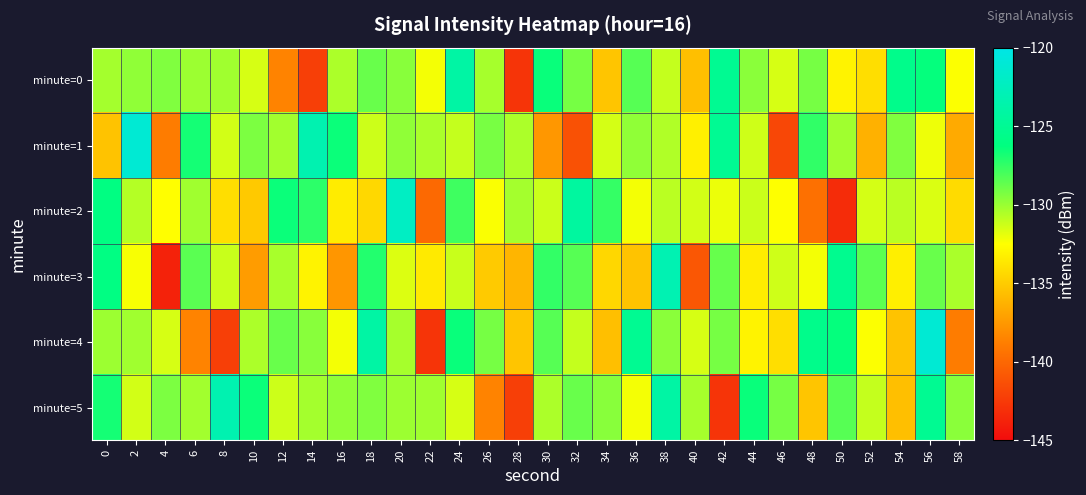

Reading left to right, transcribe all the data shown in this chart.

minute=0: 0=-130.3	2=-129.8	4=-129.4	6=-130.1	8=-130.2	10=-131.5	12=-138.5	14=-142.3	16=-130.5	18=-128.8	20=-129.6	22=-132.2	24=-124.0	26=-130.3	28=-142.8	30=-126.5	32=-129.2	34=-135.3	36=-128.4	38=-131.1	40=-135.6	42=-125.1	44=-129.6	46=-131.5	48=-129.2	50=-133.1	52=-134.1	54=-125.5	56=-126.4	58=-132.4
minute=1: 0=-135.4	2=-121.1	4=-138.9	6=-126.8	8=-131.4	10=-129.3	12=-130.2	14=-123.3	16=-126.5	18=-131.2	20=-129.8	22=-130.4	24=-131.1	26=-129.2	28=-130.5	30=-137.5	32=-141.3	34=-131.5	36=-129.8	38=-130.6	40=-133.2	42=-125.0	44=-131.3	46=-141.8	48=-127.5	50=-130.2	52=-136.3	54=-129.4	56=-132.1	58=-136.6
minute=2: 0=-126.1	2=-130.6	4=-132.5	6=-130.2	8=-134.1	10=-135.1	12=-126.5	14=-127.4	16=-133.4	18=-134.4	20=-122.1	22=-139.9	24=-127.8	26=-132.4	28=-130.3	30=-131.2	32=-124.3	34=-127.5	36=-132.2	38=-130.8	40=-131.4	42=-132.1	44=-131.2	46=-132.5	48=-139.5	50=-143.3	52=-131.5	54=-130.8	56=-131.6	58=-134.2
minute=3: 0=-126.0	2=-132.3	4=-143.8	6=-128.5	8=-131.2	10=-137.3	12=-130.4	14=-133.1	16=-137.6	18=-127.1	20=-131.6	22=-133.5	24=-131.2	26=-135.1	28=-136.1	30=-127.5	32=-128.4	34=-134.4	36=-135.4	38=-123.1	40=-140.9	42=-128.8	44=-133.4	46=-131.3	48=-132.2	50=-125.3	52=-128.5	54=-133.2	56=-128.8	58=-130.4
minute=4: 0=-130.1	2=-130.2	4=-131.5	6=-138.5	8=-142.3	10=-130.5	12=-128.8	14=-129.6	16=-132.2	18=-124.0	20=-130.3	22=-142.8	24=-126.5	26=-129.2	28=-135.3	30=-128.4	32=-131.1	34=-135.6	36=-125.1	38=-129.6	40=-131.5	42=-129.2	44=-133.1	46=-134.1	48=-125.5	50=-126.4	52=-132.4	54=-135.4	56=-121.1	58=-138.9
minute=5: 0=-126.8	2=-131.4	4=-129.3	6=-130.2	8=-123.3	10=-126.5	12=-131.2	14=-130.3	16=-129.8	18=-129.4	20=-130.1	22=-130.2	24=-131.5	26=-138.5	28=-142.3	30=-130.5	32=-128.8	34=-129.6	36=-132.2	38=-124.0	40=-130.3	42=-142.8	44=-126.5	46=-129.2	48=-135.3	50=-128.4	52=-131.1	54=-135.6	56=-125.1	58=-129.6